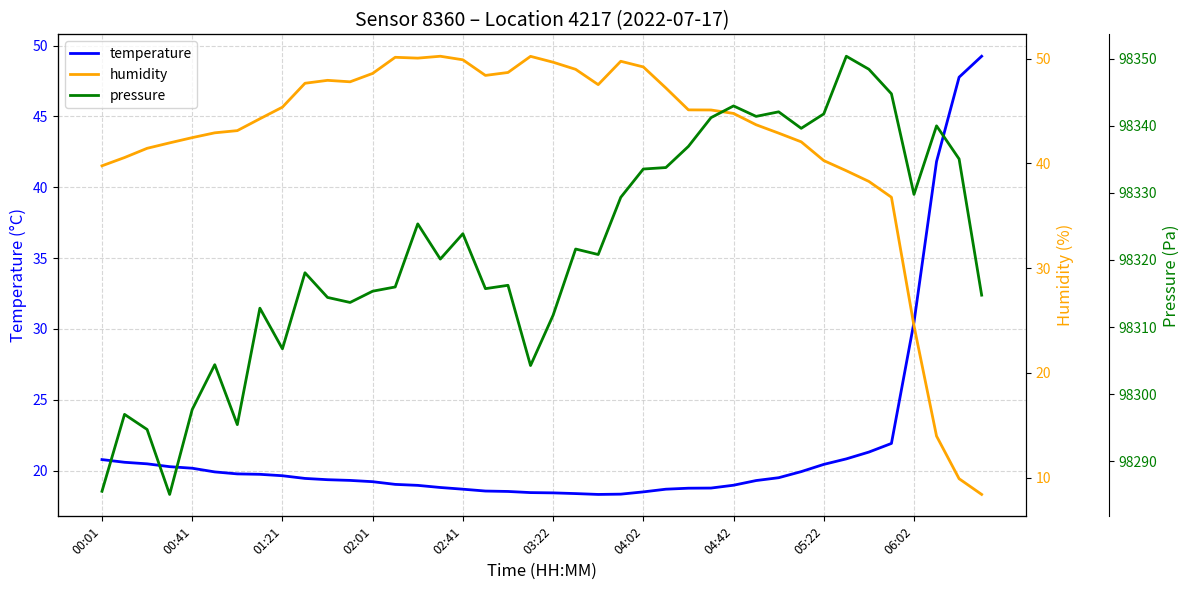

What is the approximate value of temperature at 14?

19.0